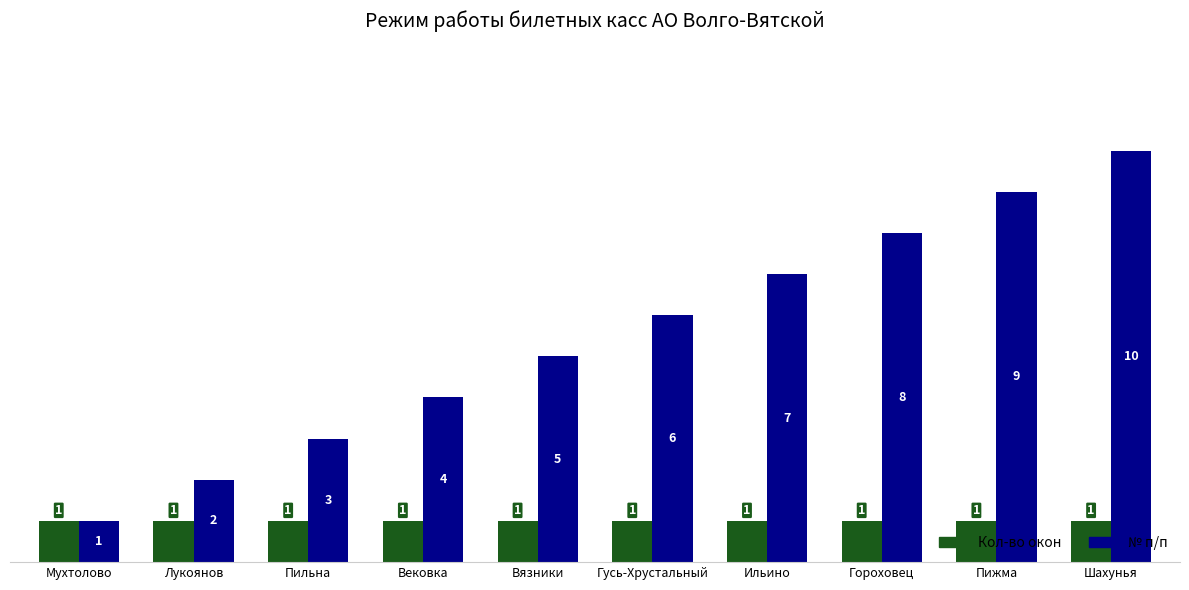

What is the average value of the Кол-во окон series?

1